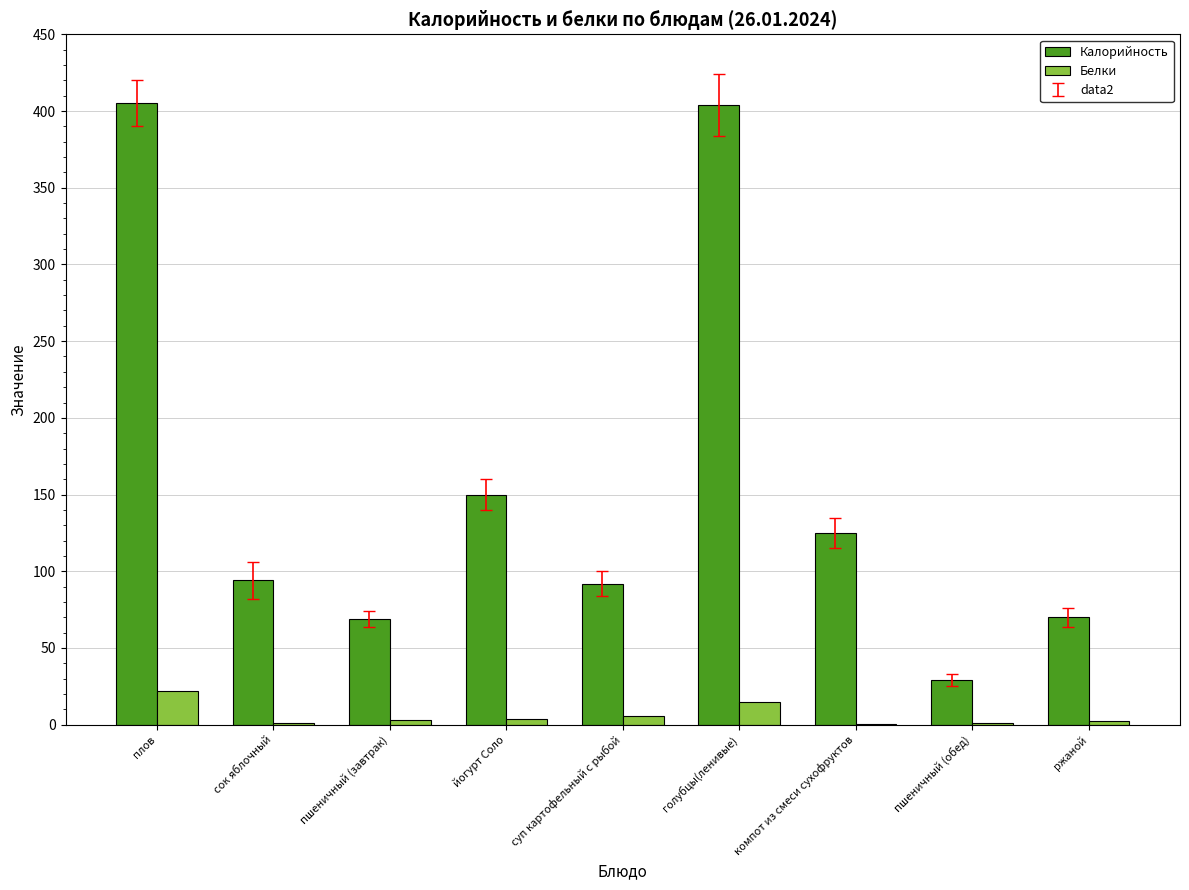

What is the maximum value shown in the chart?

405.0